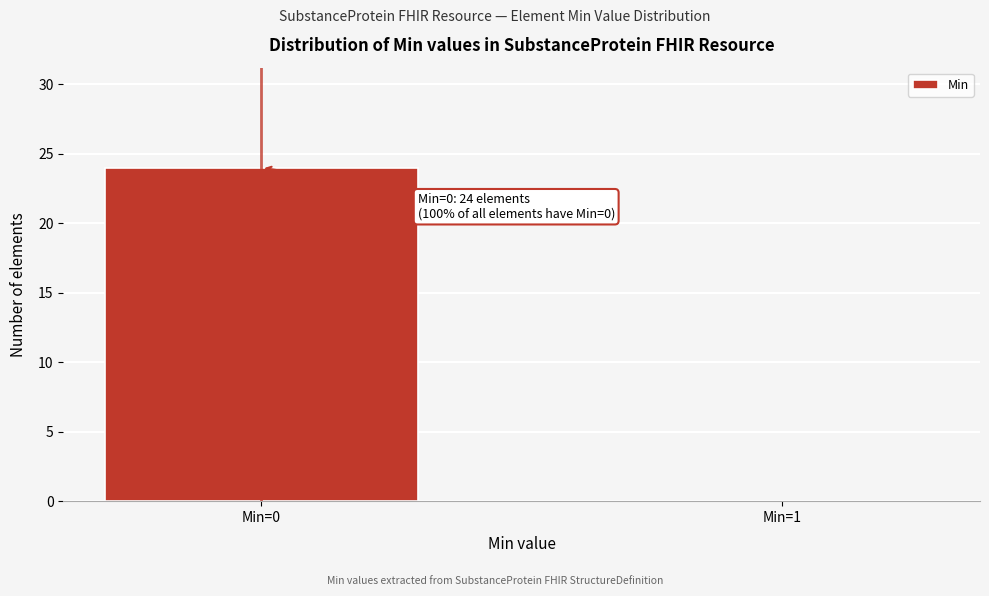

Reading left to right, what are all the values shown in this chart?

Min=0=24	Min=1=0